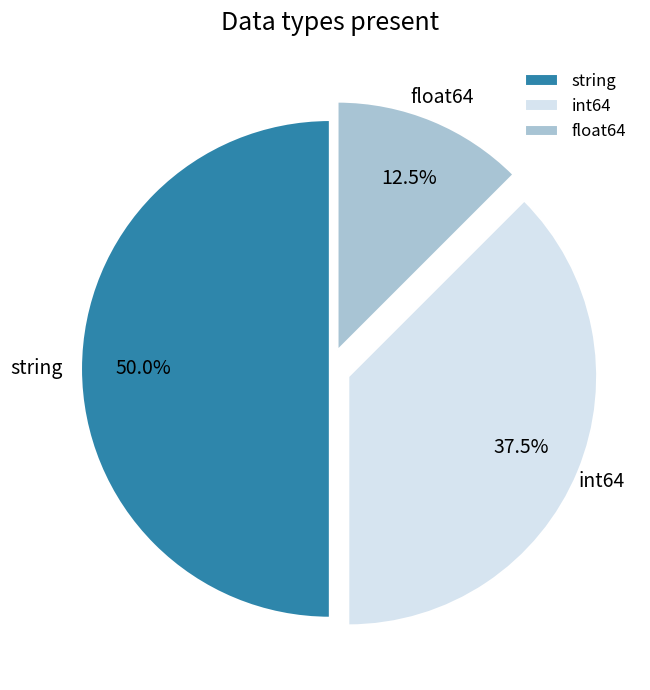

What percentage is NOT represented by float64?

87.5%